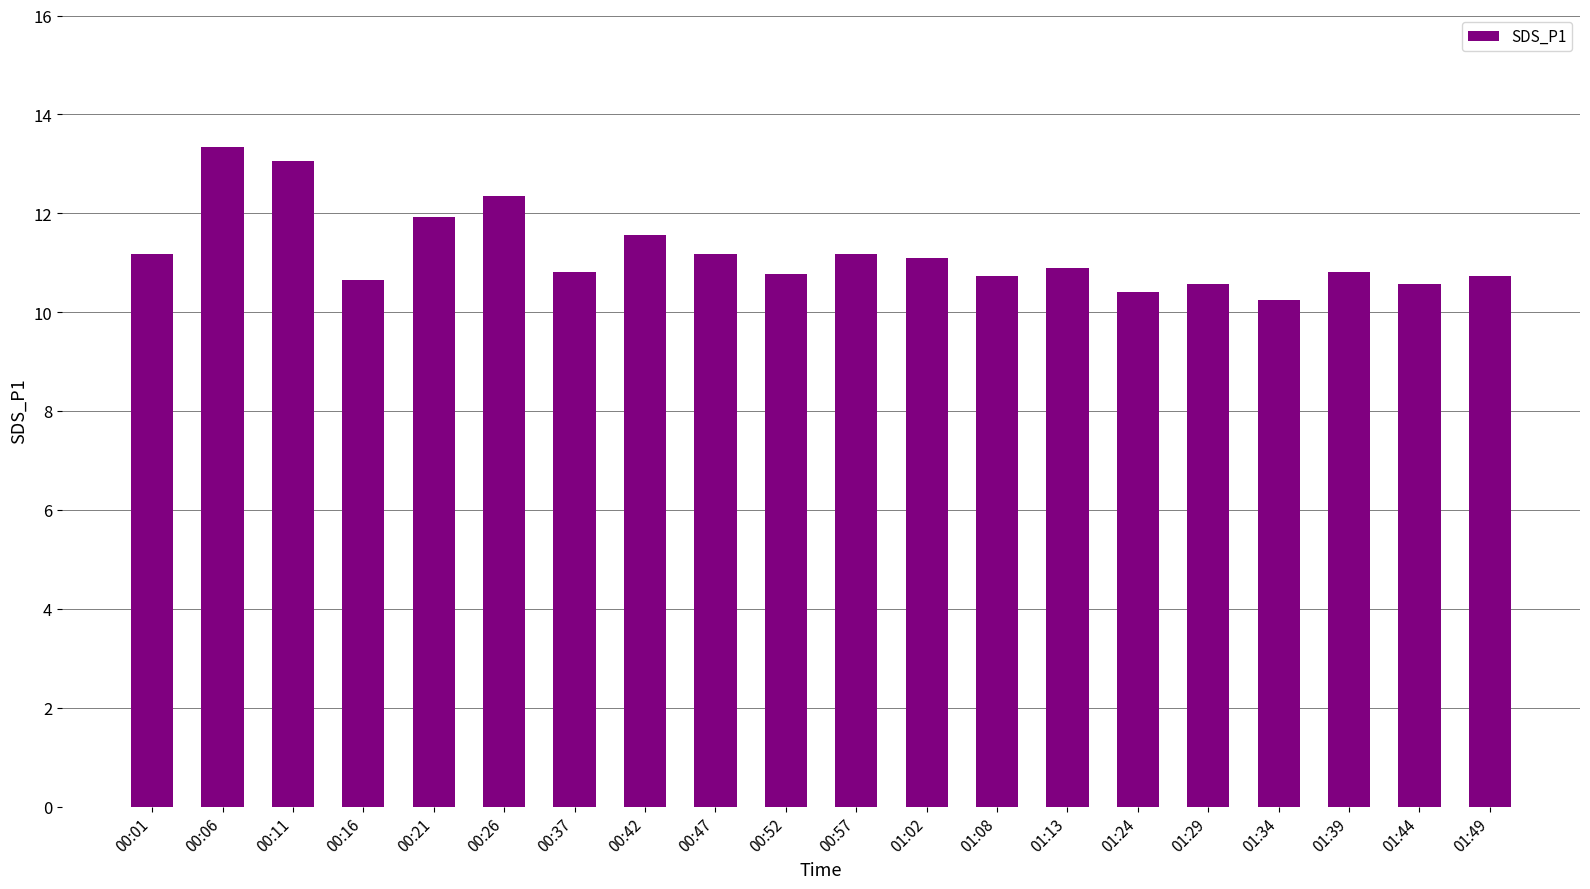

Between 01:24 and 00:47, which is larger?

00:47